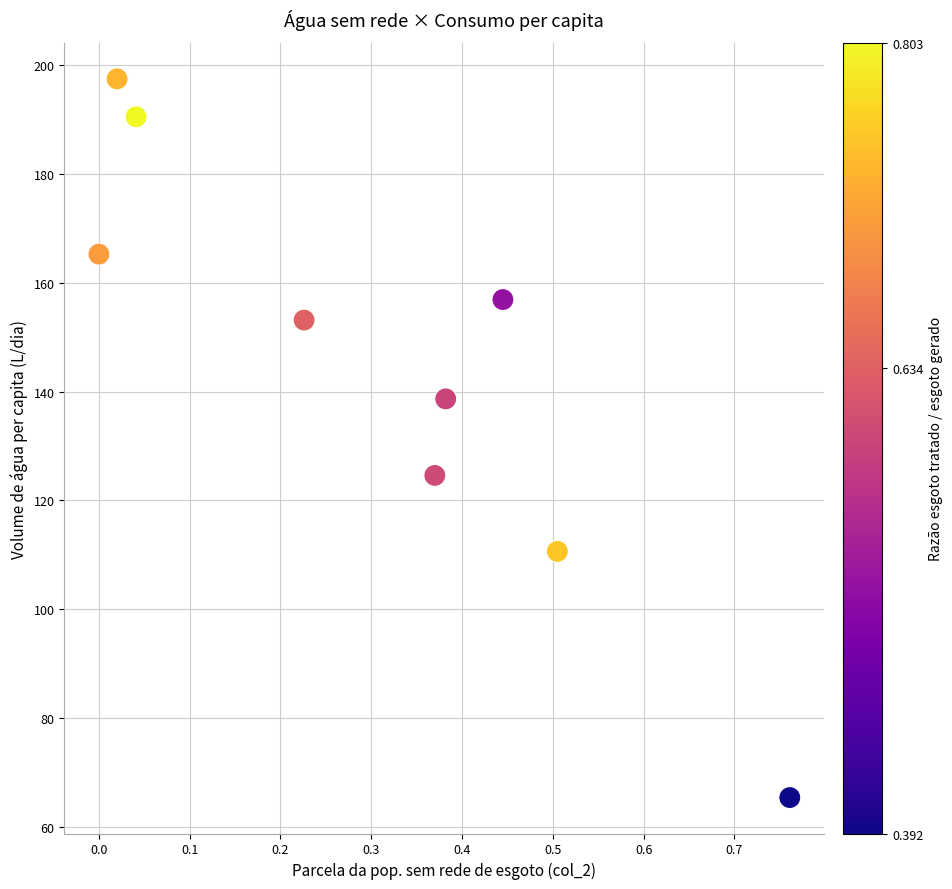

What is the average X value?

0.3